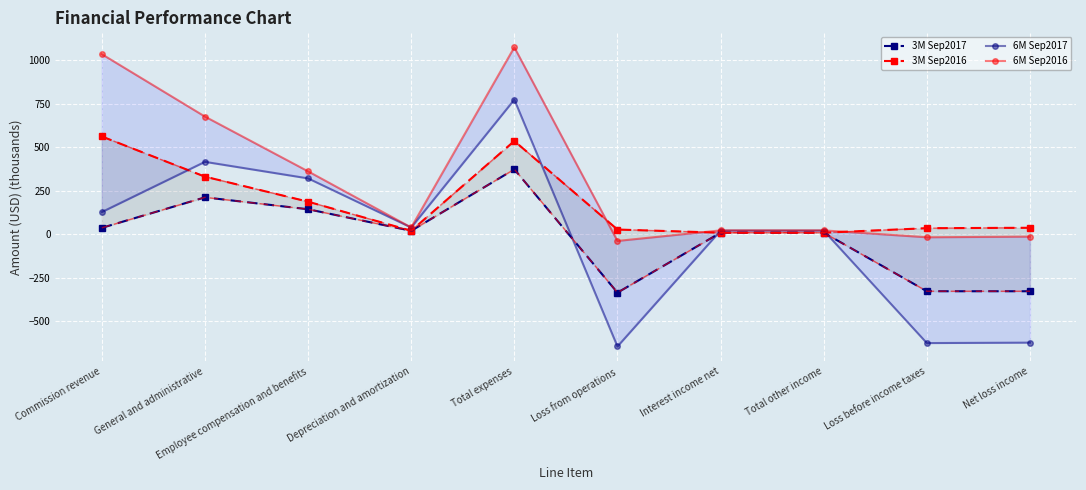

What are all the series names shown in the legend?

3M Sep2017, 3M Sep2016, 6M Sep2017, 6M Sep2016